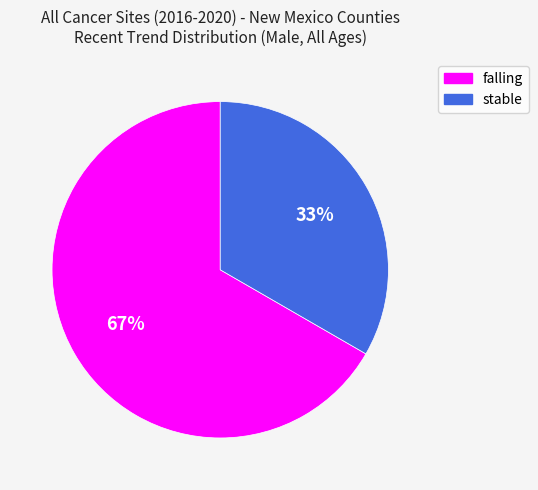

True or false: falling accounts for 67% of the total.

True